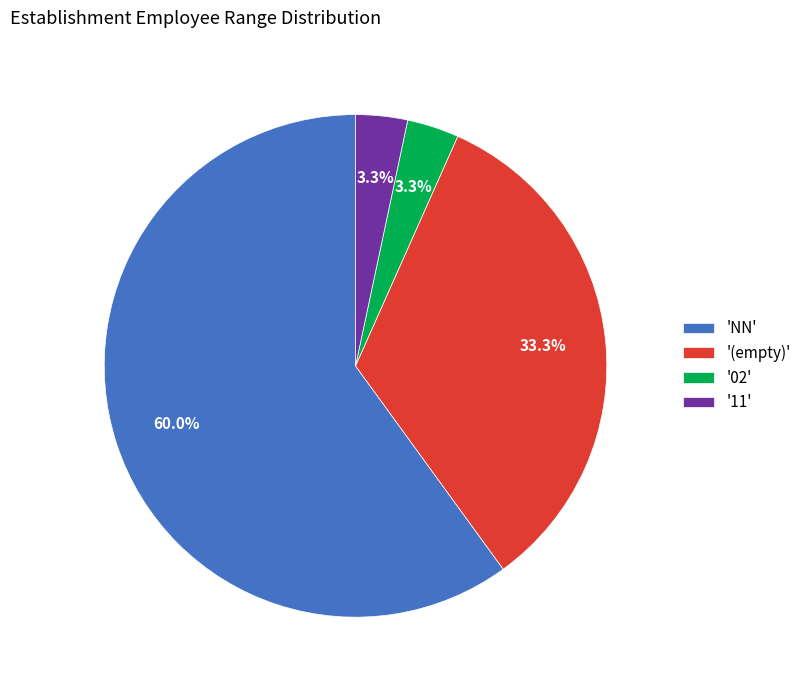

Is the sum of '(empty)' and '02' greater than half?

No